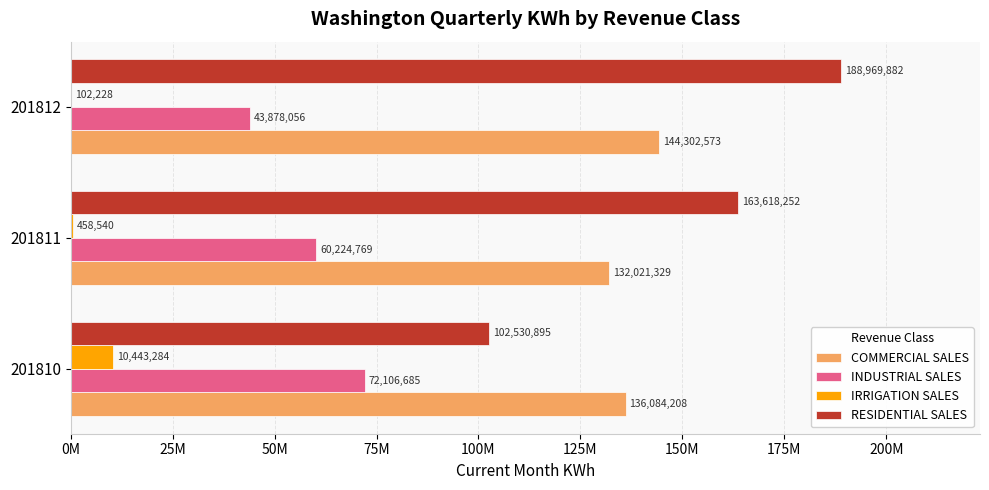

What are all the series names shown in the legend?

COMMERCIAL SALES, INDUSTRIAL SALES, IRRIGATION SALES, RESIDENTIAL SALES